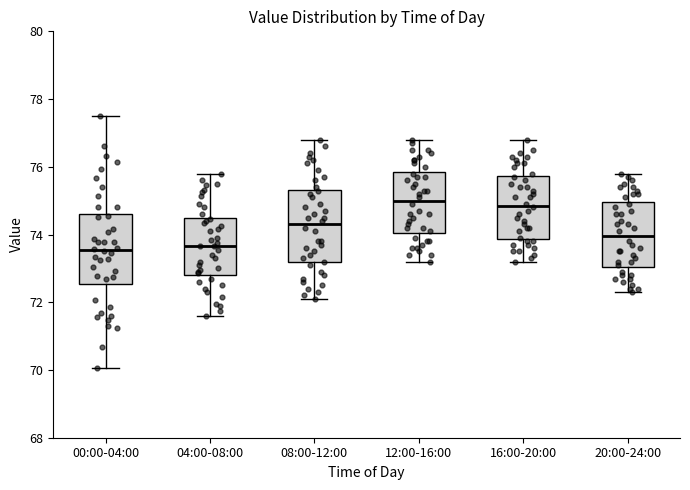

Reading left to right, transcribe this box plot: for each box, give where its median line is, the range the box spans, and where its two whiskers end, as read against the y-axis. The values are not printed on the chart, so give them approximately, as read against the axis.

00:00-04:00: median 73.6, box 72.6 to 74.6, whiskers 70.0 to 77.4
04:00-08:00: median 73.6, box 72.8 to 74.4, whiskers 71.6 to 75.8
08:00-12:00: median 74.4, box 73.2 to 75.4, whiskers 72.2 to 76.8
12:00-16:00: median 75.0, box 74.0 to 75.8, whiskers 73.2 to 76.8
16:00-20:00: median 74.8, box 73.8 to 75.8, whiskers 73.2 to 76.8
20:00-24:00: median 74.0, box 73.0 to 75.0, whiskers 72.4 to 75.8